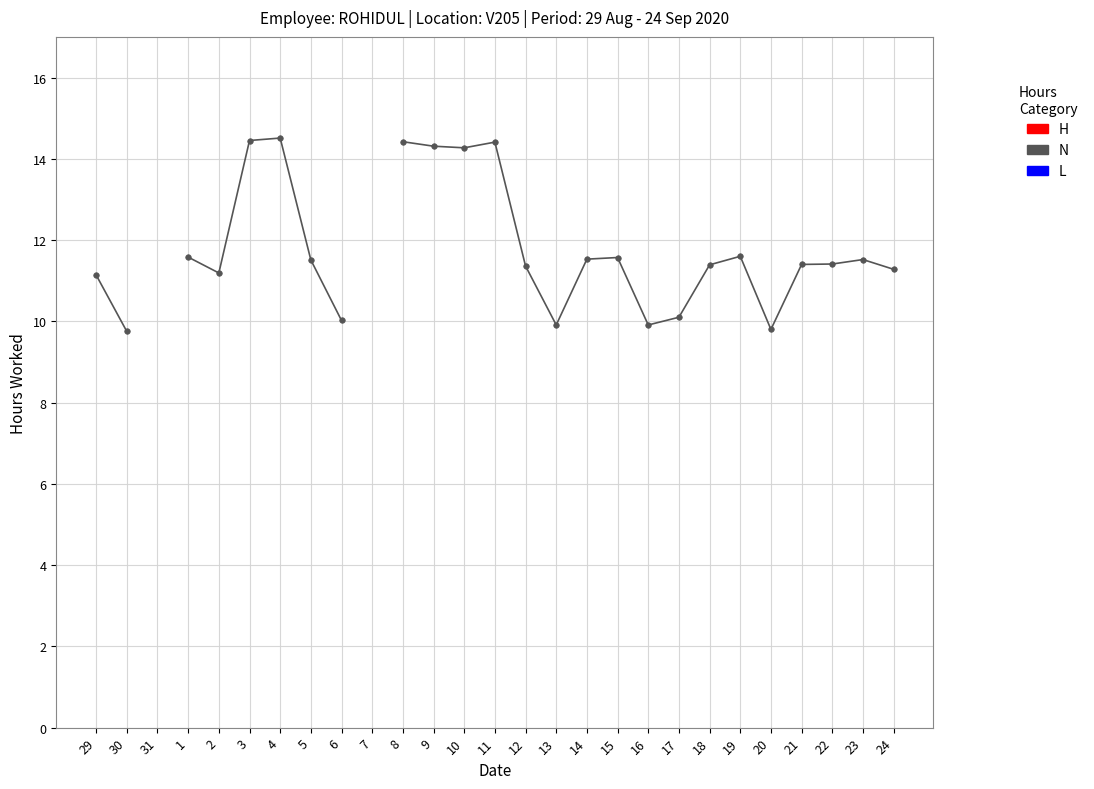

Read the value at 22.

11.4